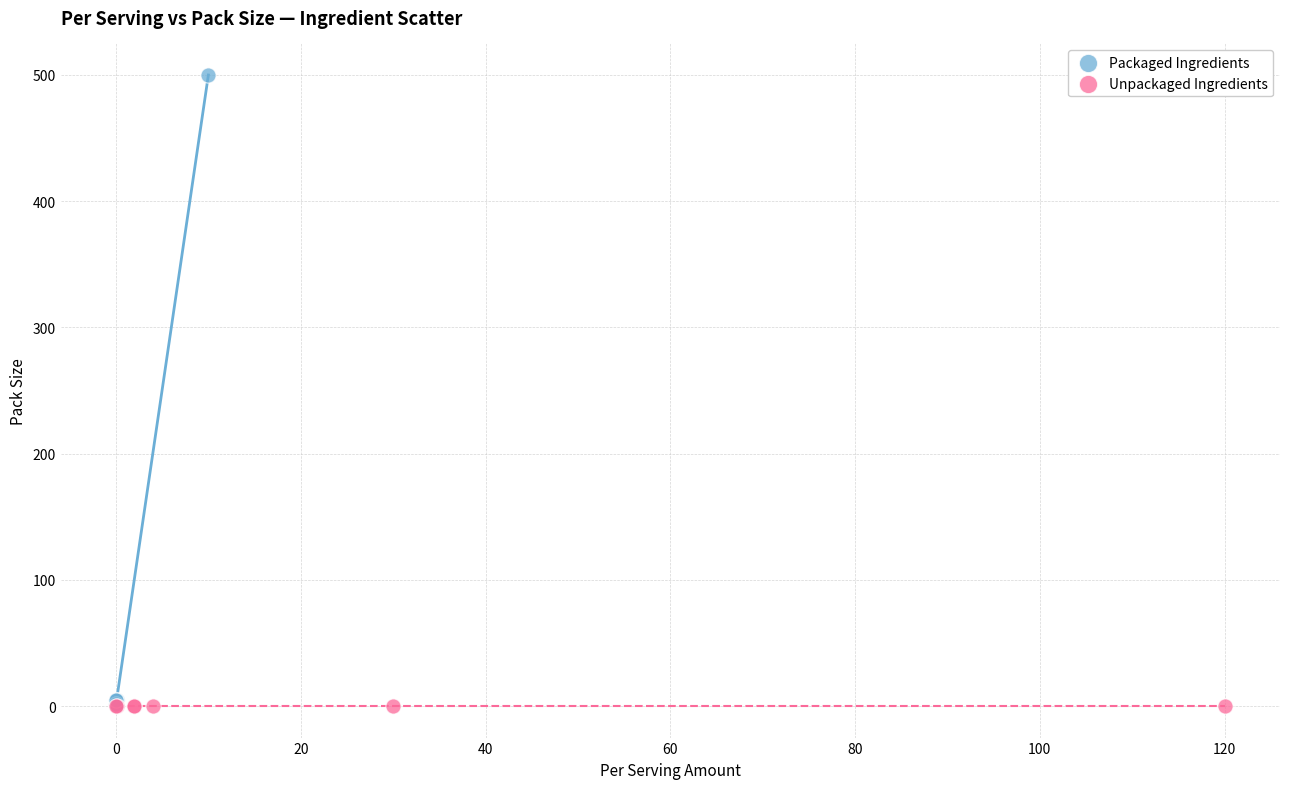

Which series contains the highest Y value?

Packaged Ingredients